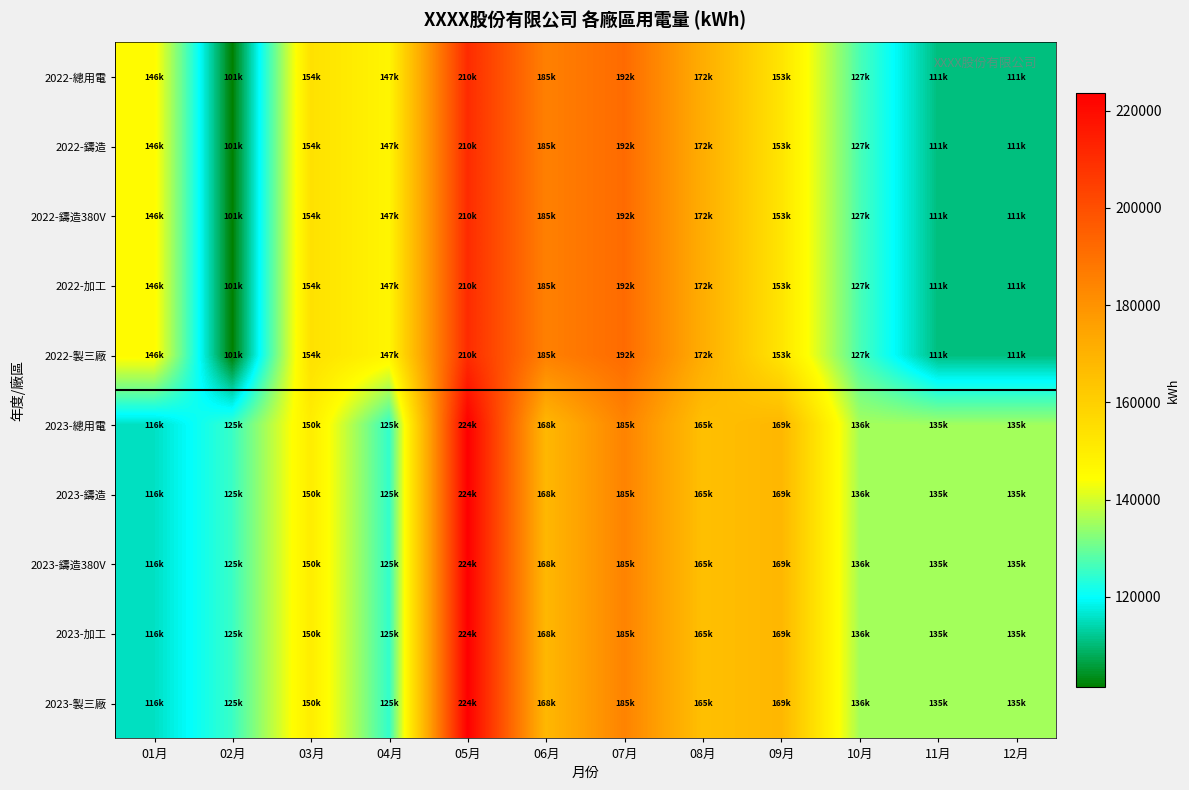

Rank the series at 08月 from lowest to highest value.

2023-總用電, 2023-鑄造, 2023-鑄造380V, 2023-加工, 2023-製三廠, 2022-總用電, 2022-鑄造, 2022-鑄造380V, 2022-加工, 2022-製三廠